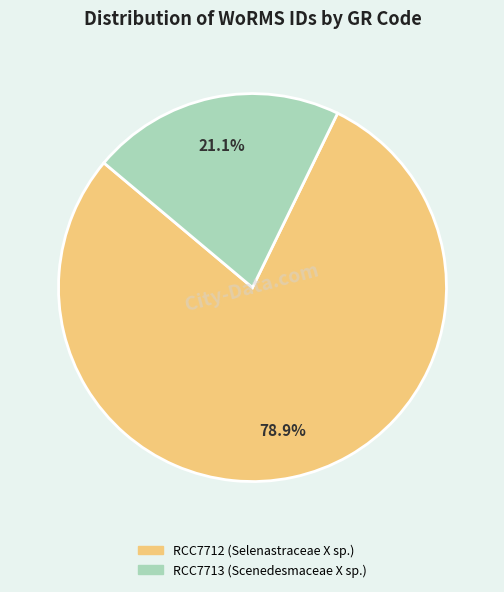

To the nearest percent, what is the difference between the largest and smallest slice percentages?

58%